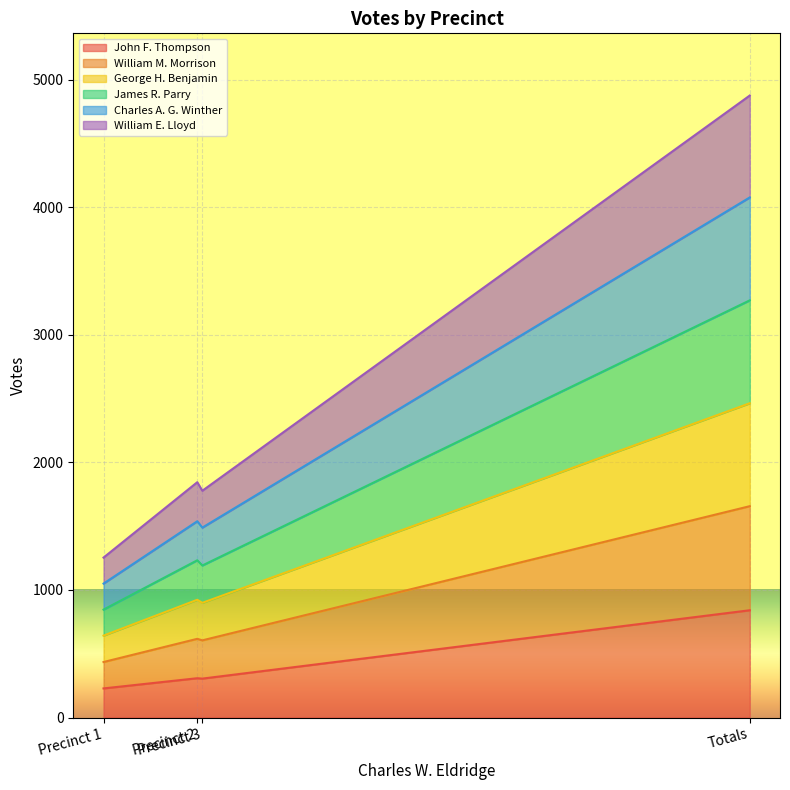

What is the highest value of the John F. Thompson series?

841